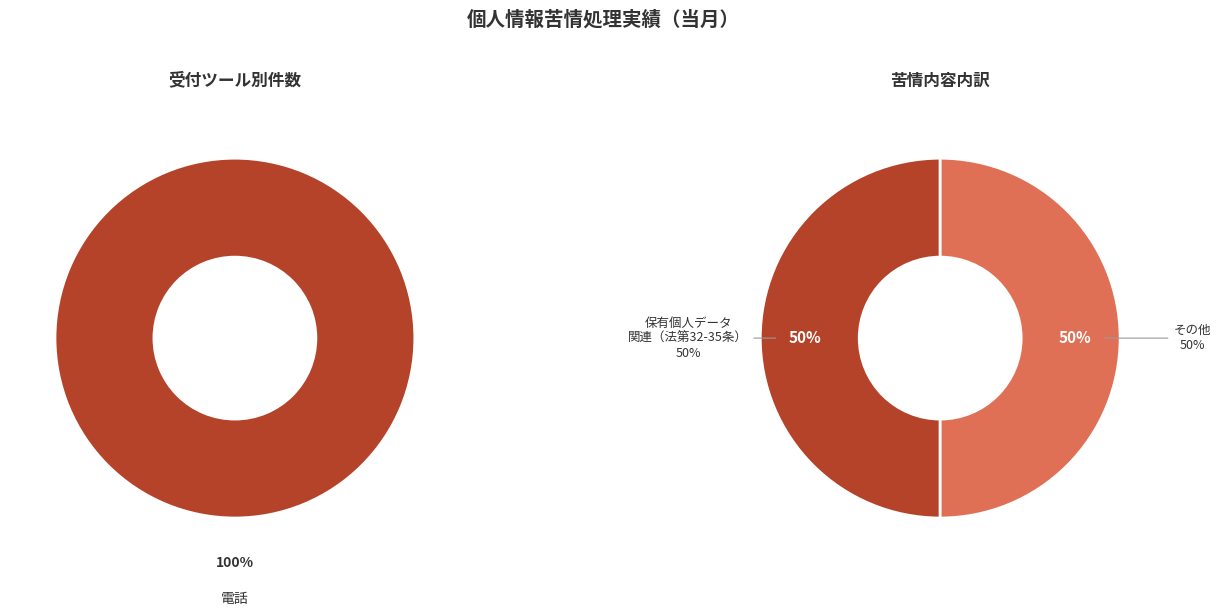

Is it true that 郵便等 is 11% of the pie?

False